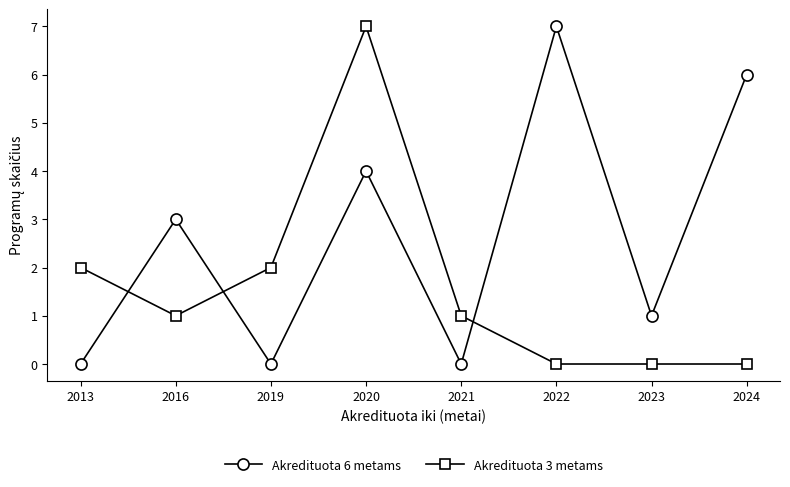

What is the average value of the Akredituota 6 metams series?

3